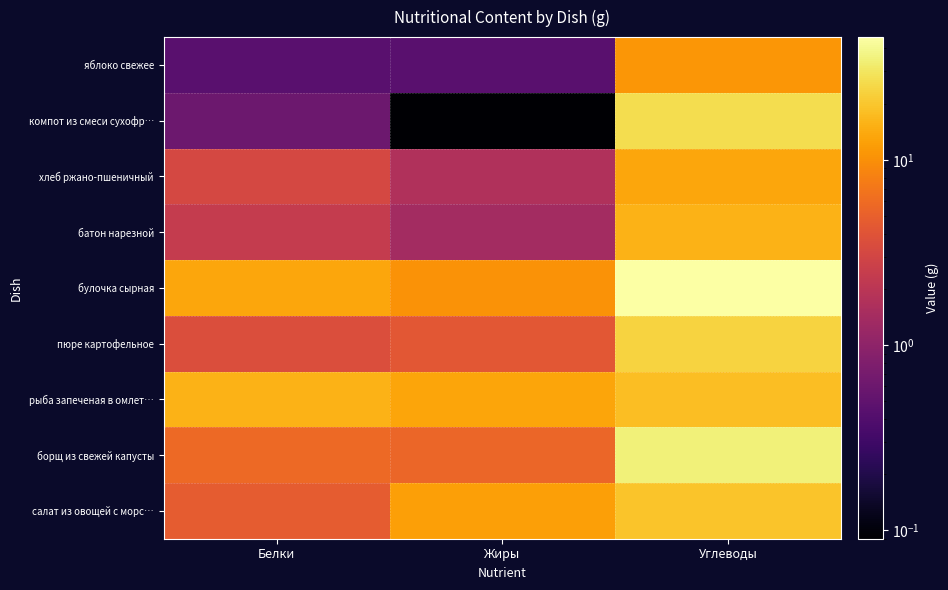

List the series in order of their peak value, highest first.

булочка сырная, борщ из свежей капусты, компот из смеси сухофр…, пюре картофельное, салат из овощей с морс…, рыба запеченая в омлет…, батон нарезной, хлеб ржано-пшеничный, яблоко свежее